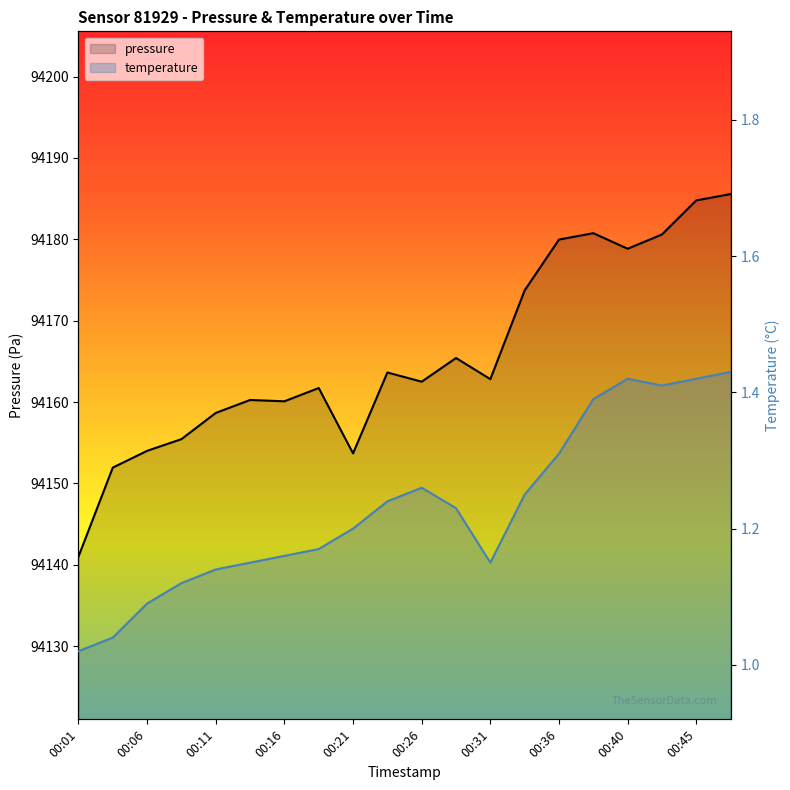

What is the difference between the maximum and minimum values in the pressure series?

44.6